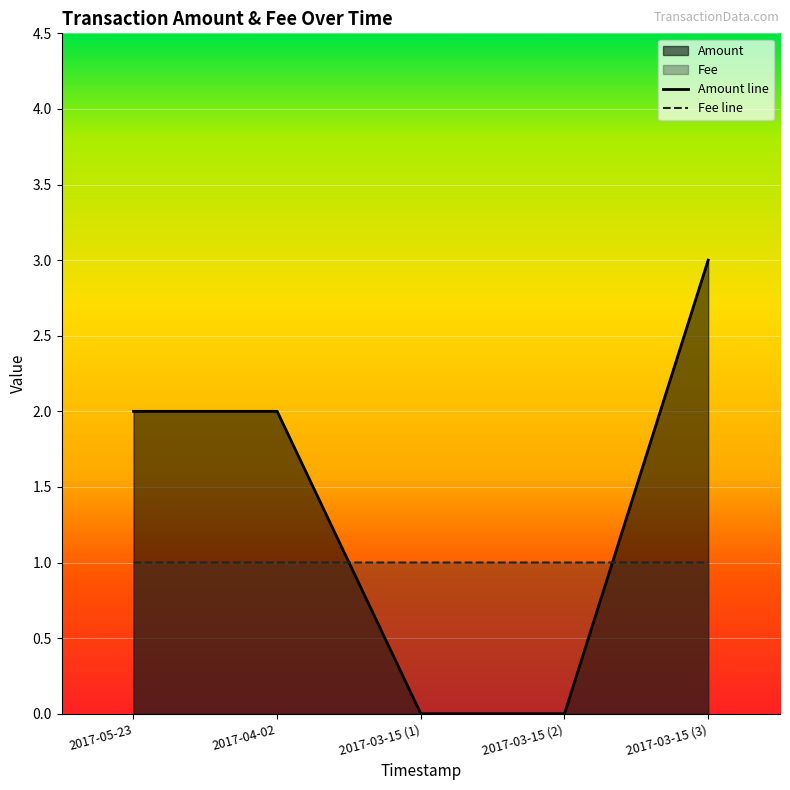

What position from the left is 2017-05-23?

1